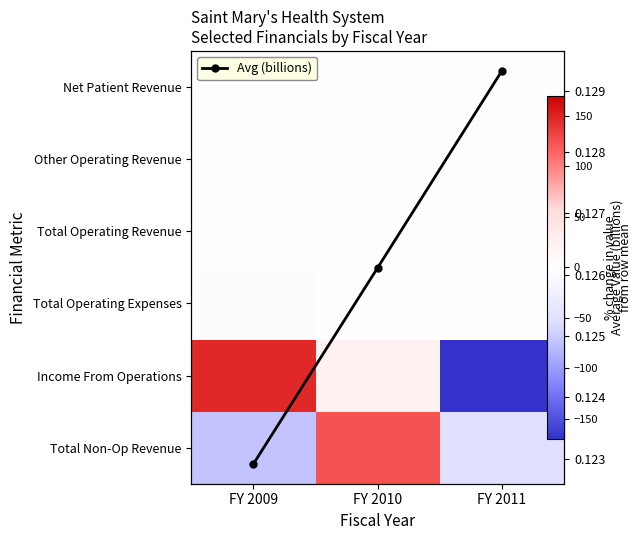

How many categories are shown in the chart?

3